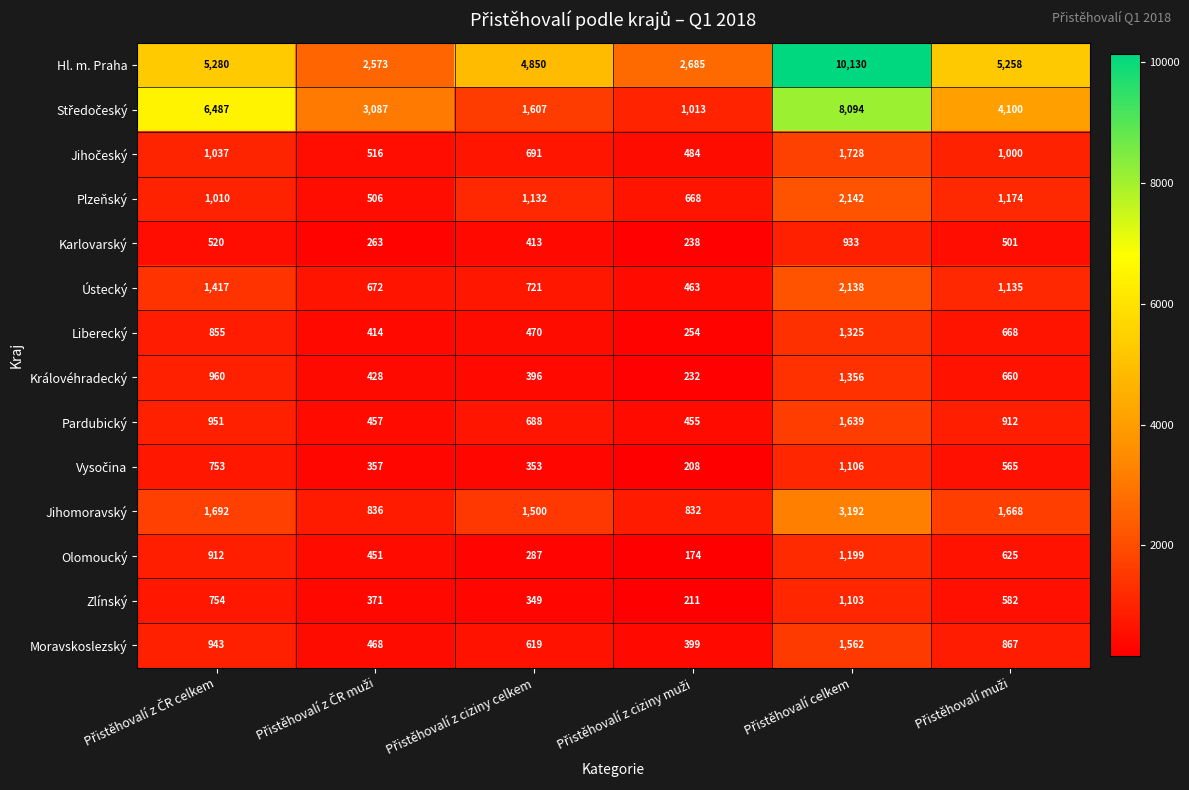

Which series has the widest spread of values?

Hl. m. Praha